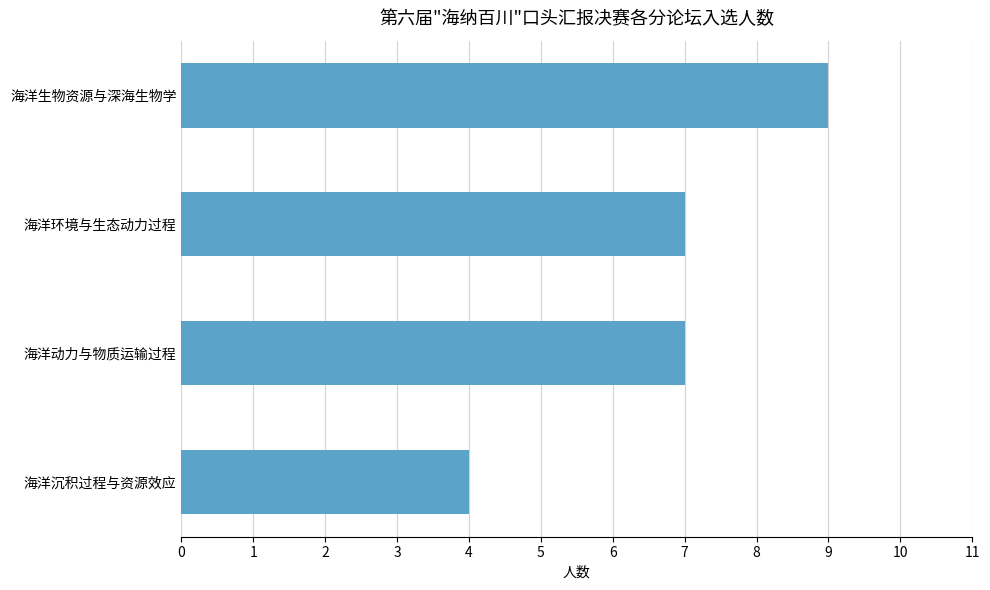

Reading bottom to top, list all the values displayed in this chart.

海洋沉积过程与资源效应=4	海洋动力与物质运输过程=7	海洋环境与生态动力过程=7	海洋生物资源与深海生物学=9